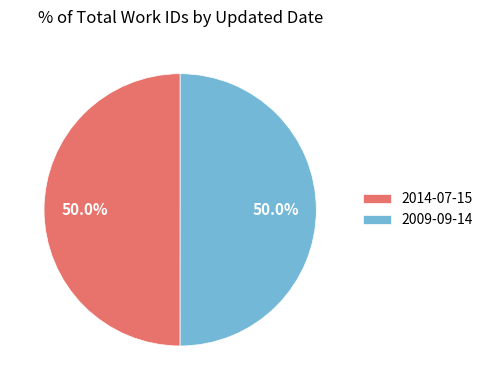

To the nearest percent, what percentage of the pie is 2014-07-15?

50%